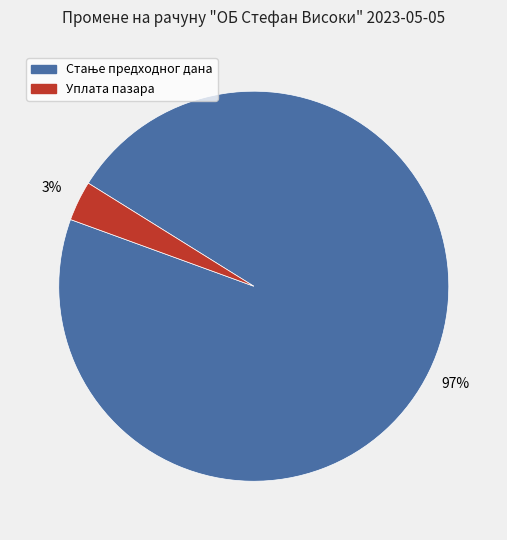

True or false: Уплата пазара accounts for 15% of the total.

False